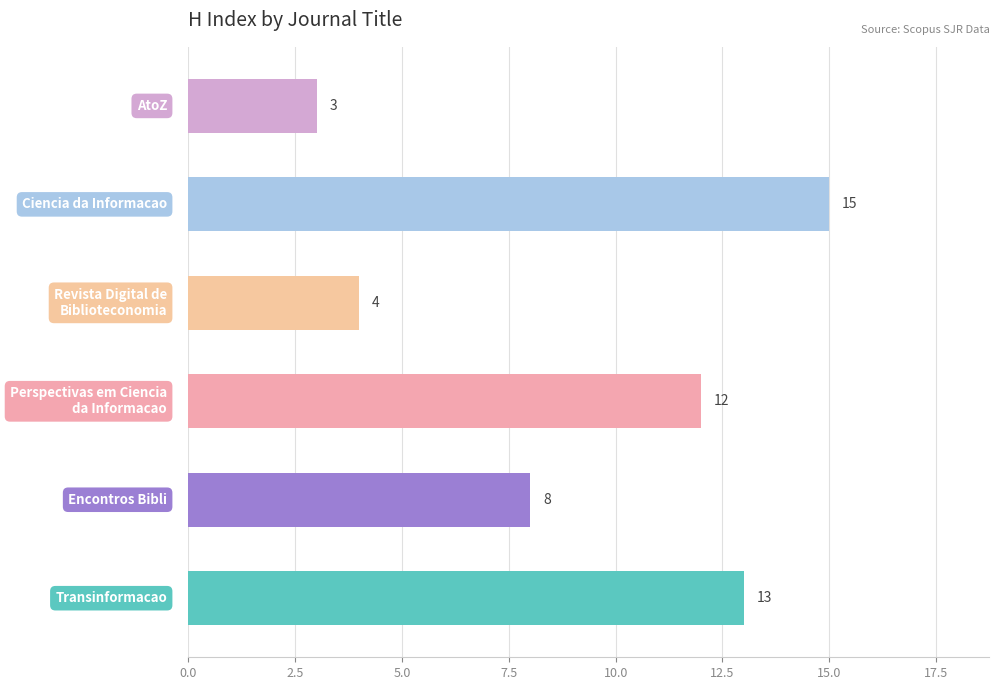

What is the average value?

9